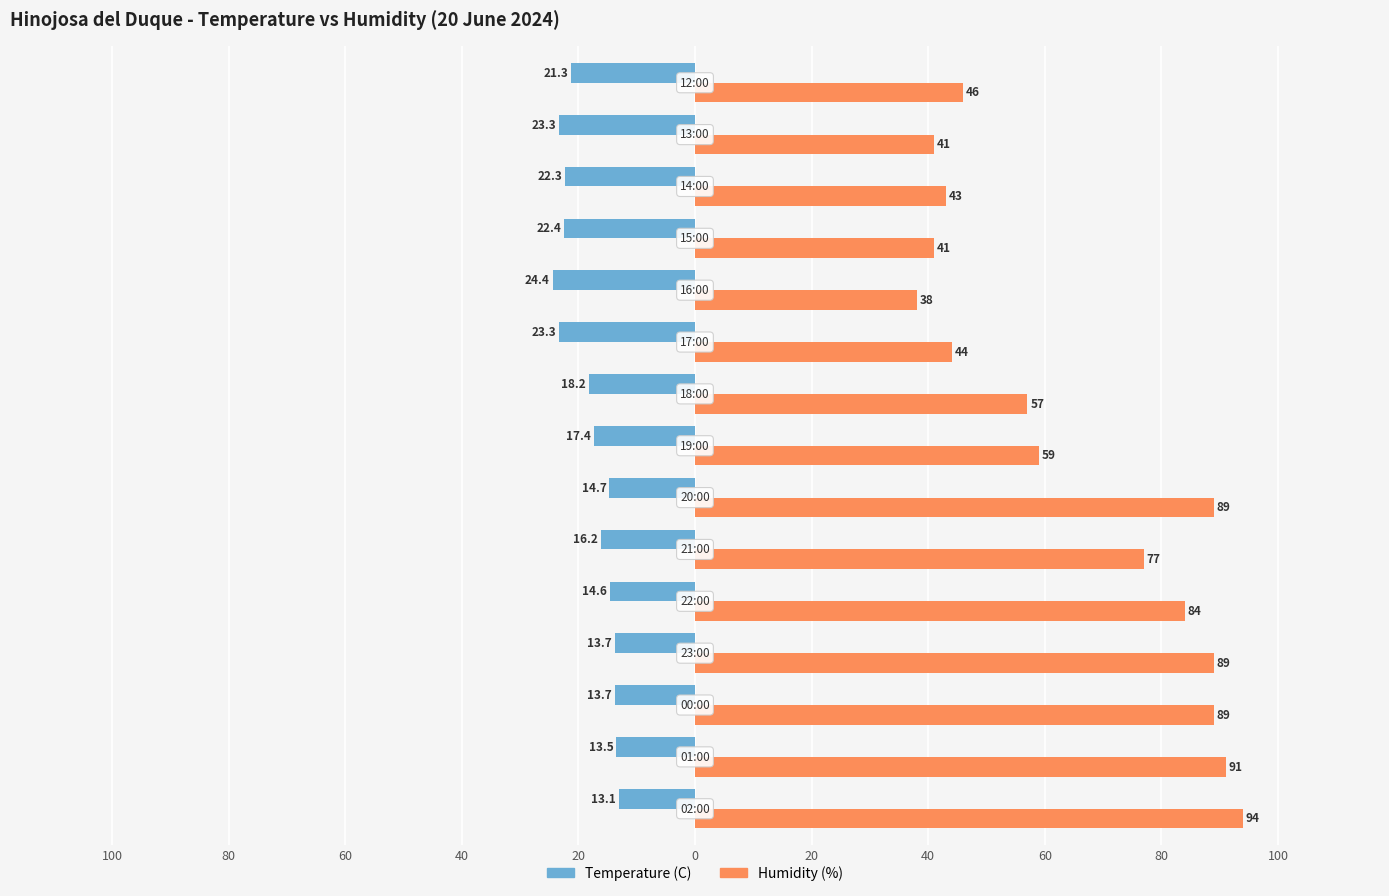

Reading left to right, list all the values displayed in this chart.

Temperature (C): -13.1	-13.5	-13.7	-13.7	-14.6	-16.2	-14.7	-17.4	-18.2	-23.3	-24.4	-22.4	-22.3	-23.3	-21.3
Humidity (%): 94.0	91.0	89.0	89.0	84.0	77.0	89.0	59.0	57.0	44.0	38.0	41.0	43.0	41.0	46.0